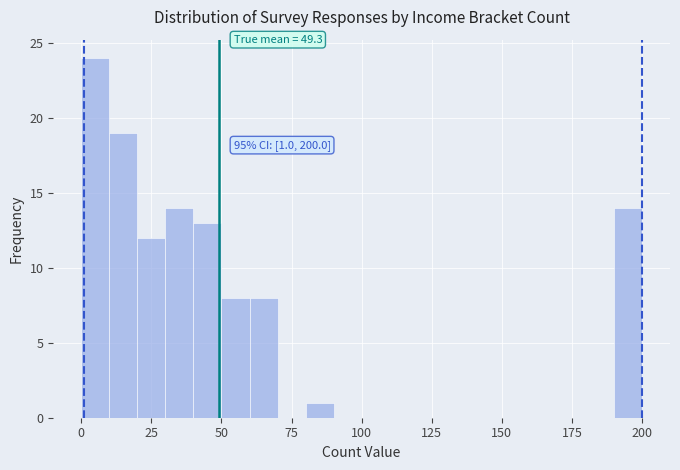

Around what value on the x-axis is the tallest bar? Give the approximate position of its centre, as read against the axis.

5